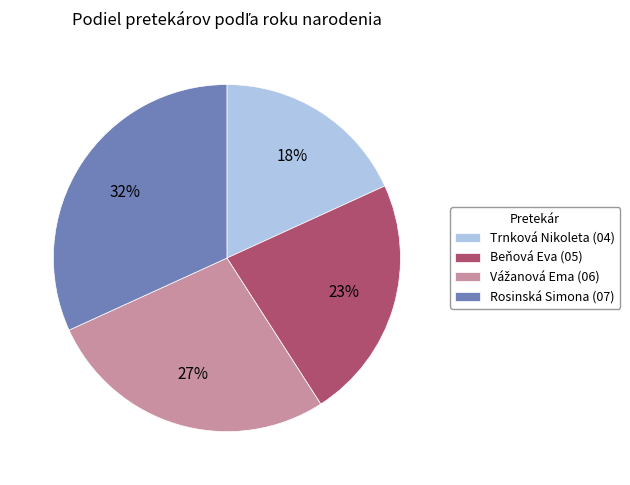

To the nearest percent, what is the average slice percentage?

25%